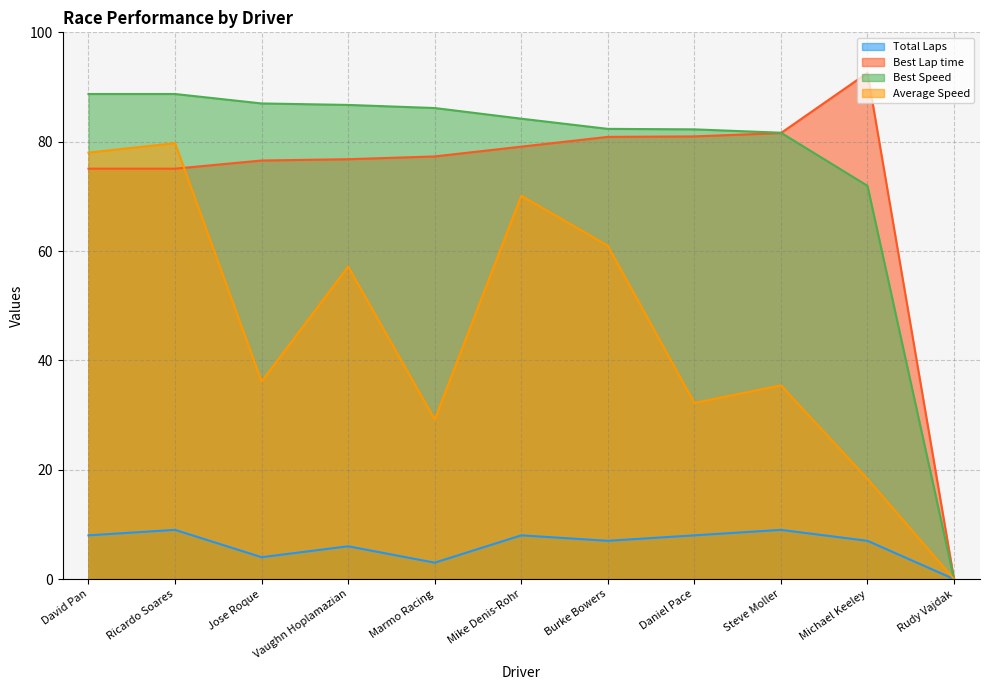

At how many categories does at least one series exceed 39?

10